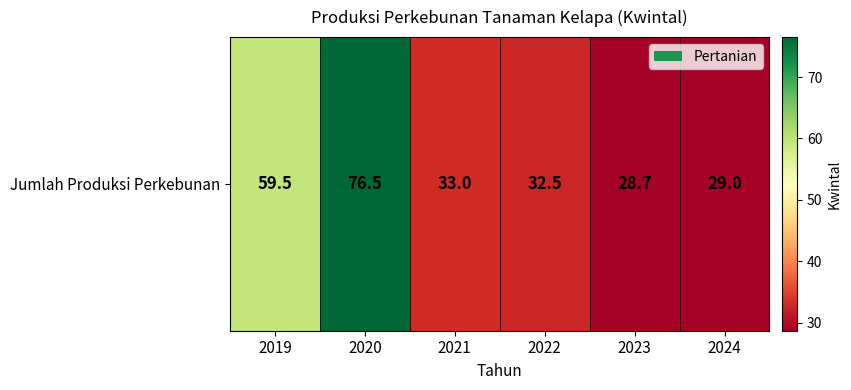

What is the difference between the values at 2022 and 2019?

27.0